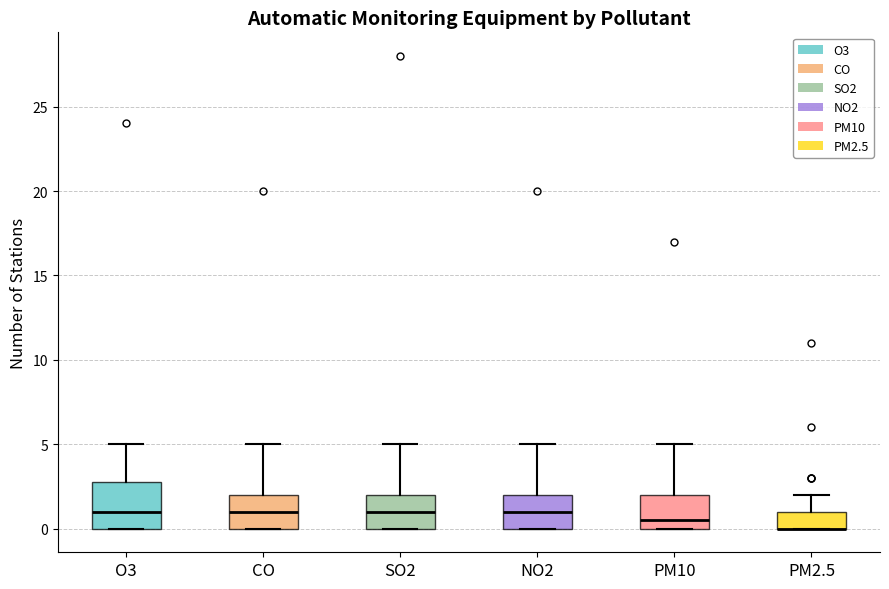

Comparing the boxes themselves (not the whiskers), which one is the tallest?

O3